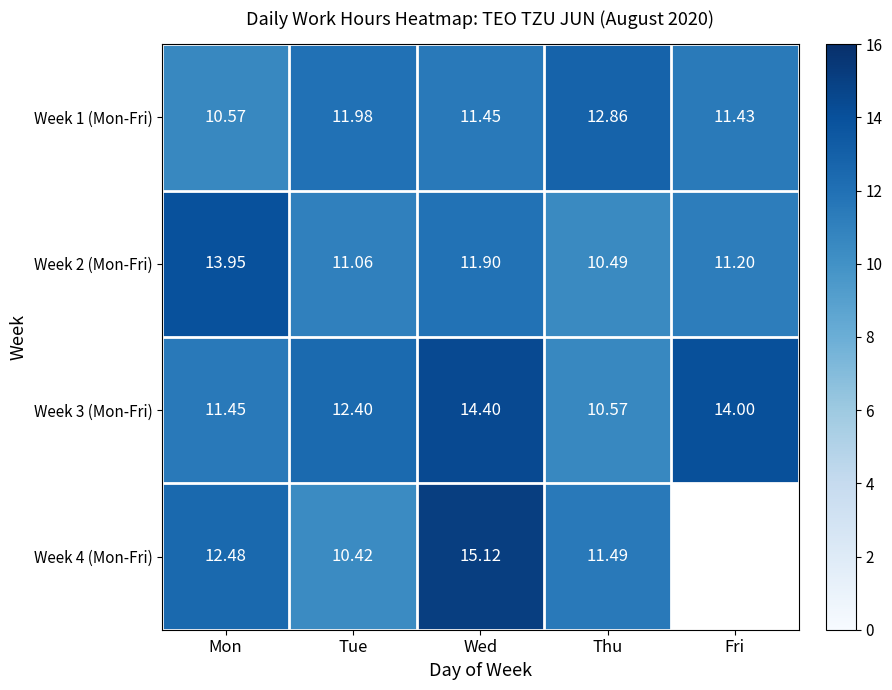

Read the Week 2 (Mon-Fri) value at Tue.

11.1